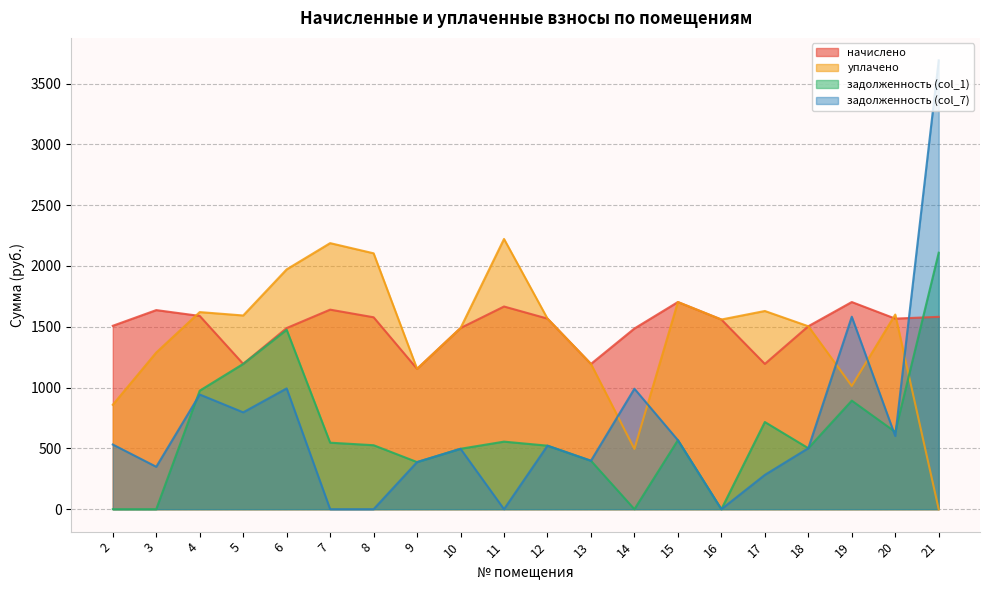

What is the total value across all series at 3?

3274.1